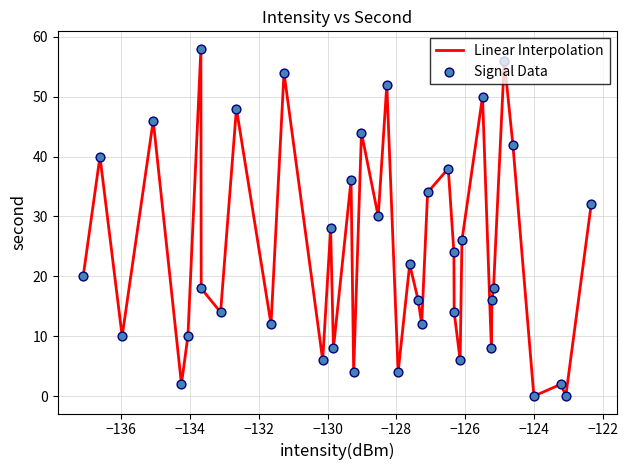

What is the difference between the maximum and minimum values?

58